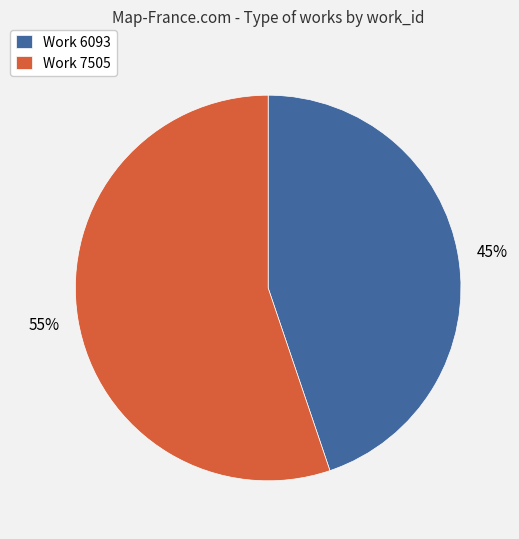

Which has a higher value, Work 6093 or Work 7505?

Work 7505